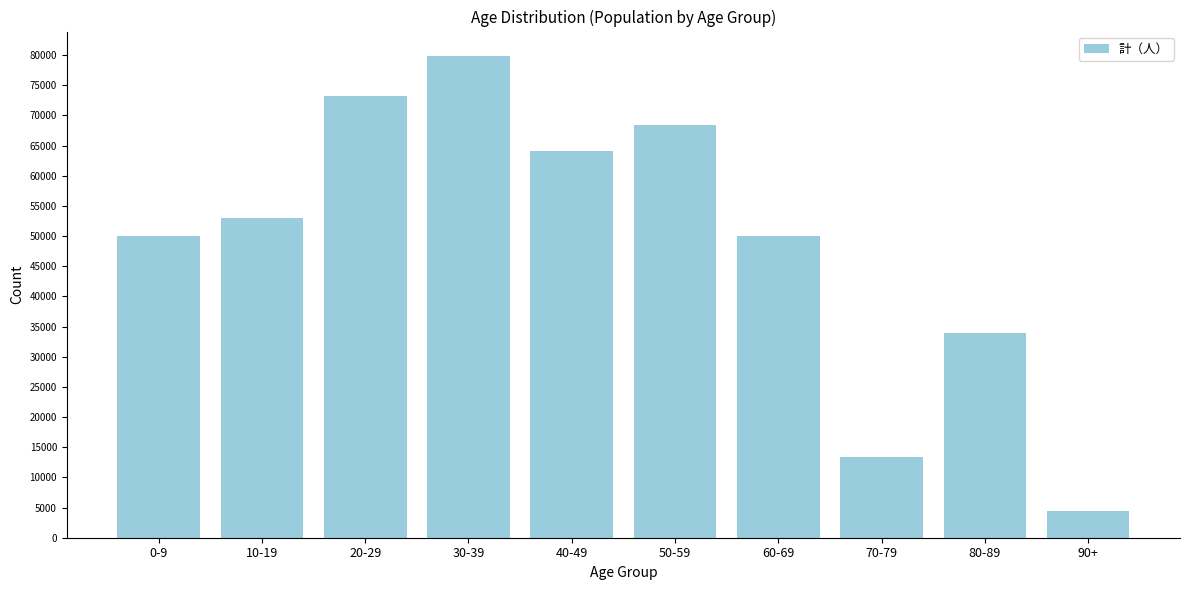

Which has a higher value, 90+ or 10-19?

10-19